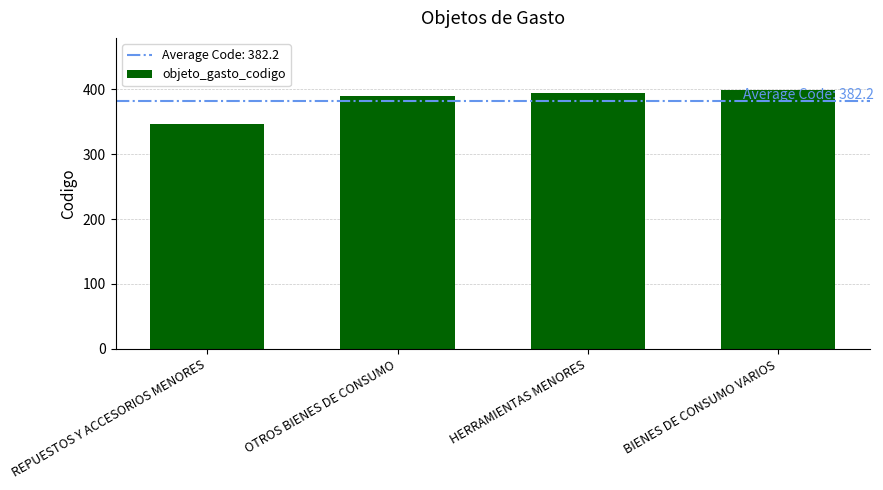

List the labels in order of value, largest first.

BIENES DE CONSUMO VARIOS, HERRAMIENTAS MENORES, OTROS BIENES DE CONSUMO, REPUESTOS Y ACCESORIOS MENORES